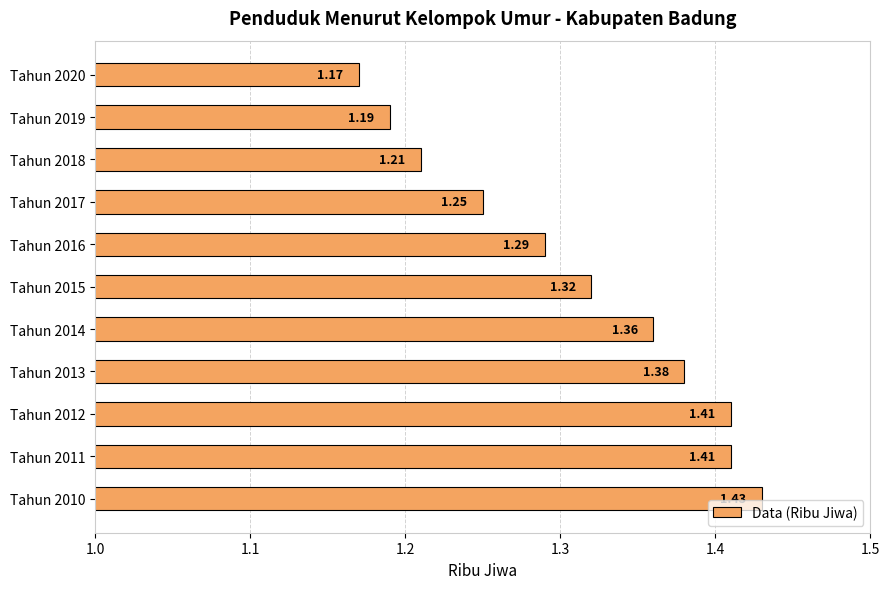

What is the difference between the maximum and minimum values?

0.3